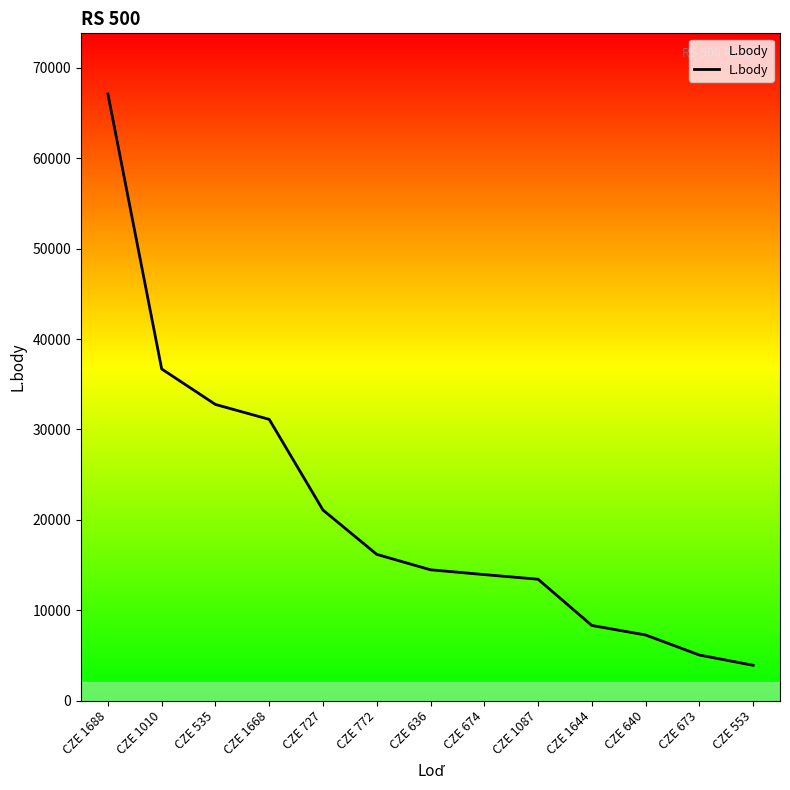

Which has a higher value, CZE 535 or CZE 673?

CZE 535